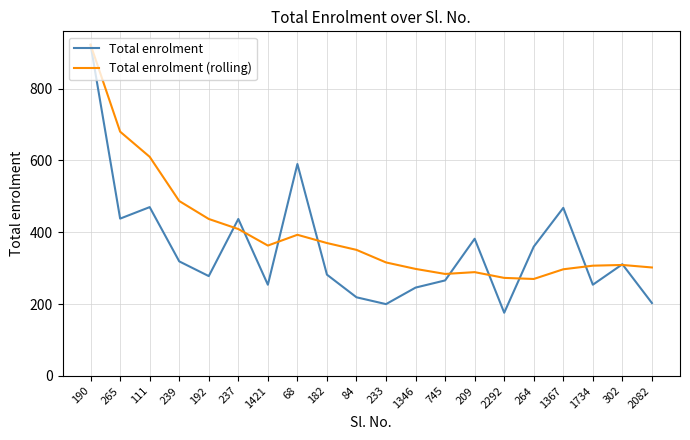

What is the total value across all series at 190?

1844